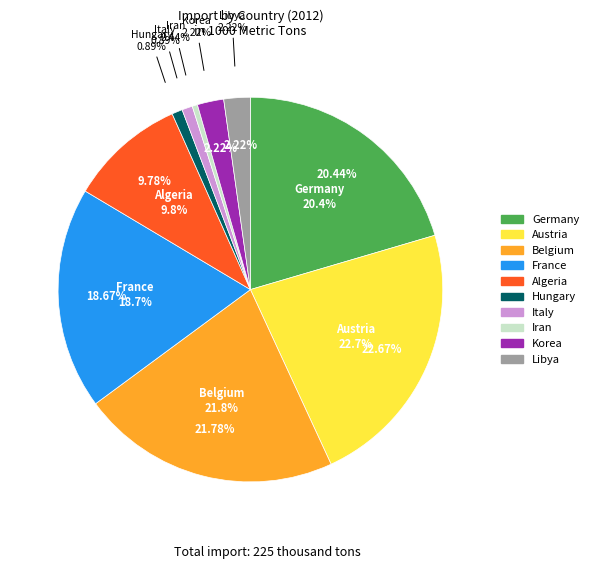

Which category has the biggest portion of the pie?

Austria